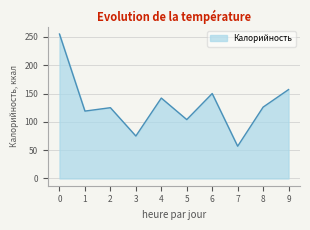

What is the ratio of the value at 6 to the value at 7?

2.6